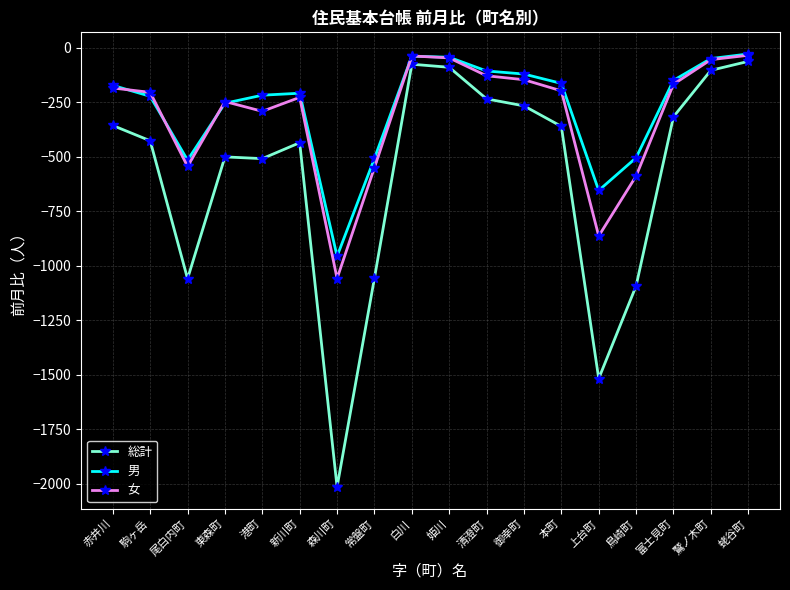

The 女 series shows -720 at 森川町. True or false?

False